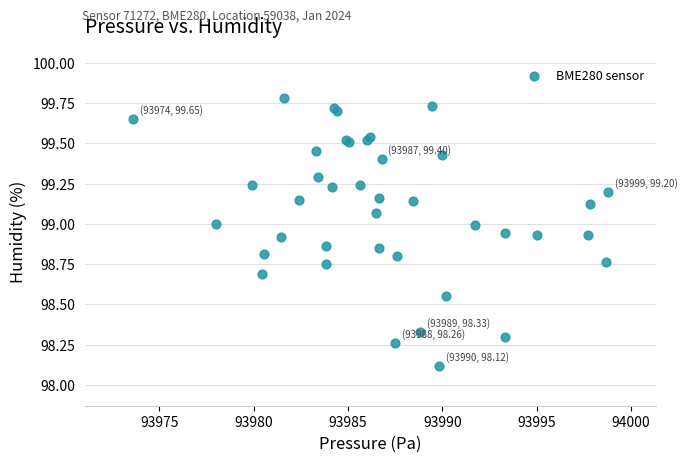

What Y value in the scatter plot is closest to 98?

98.1